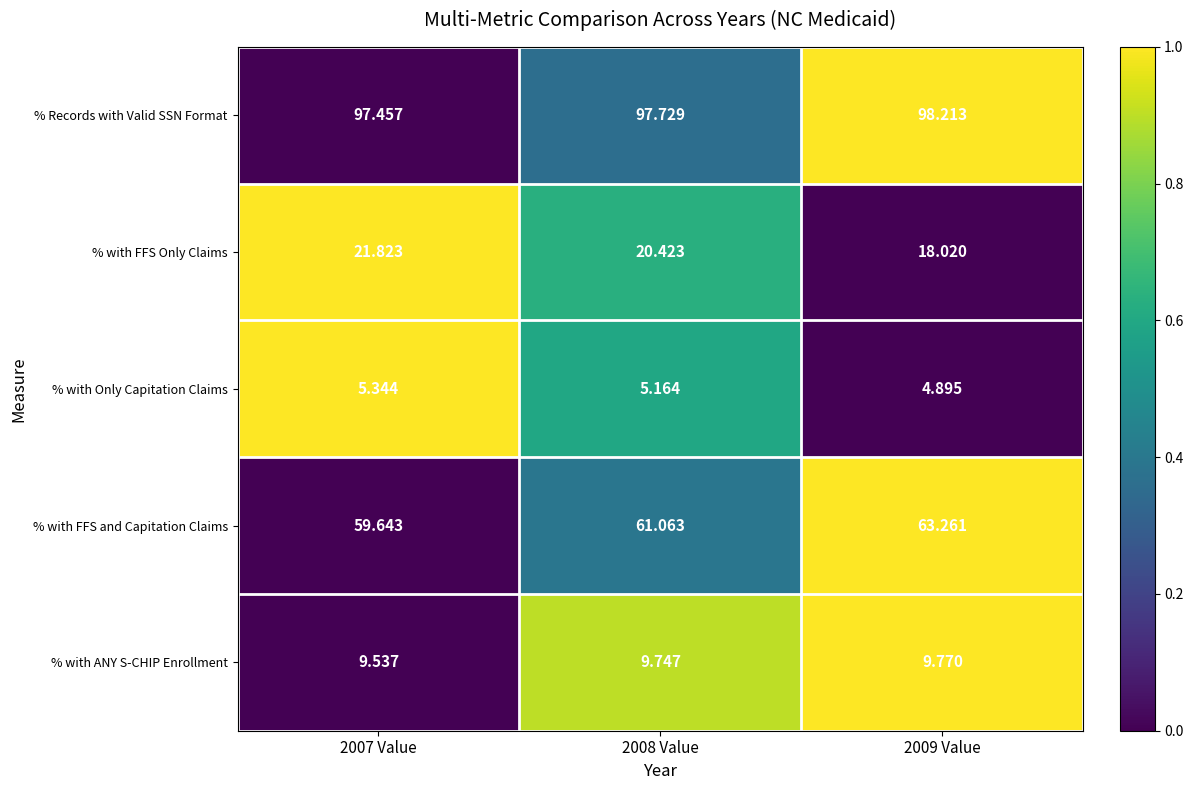

How many values in the % with Only Capitation Claims series are below 5?

1